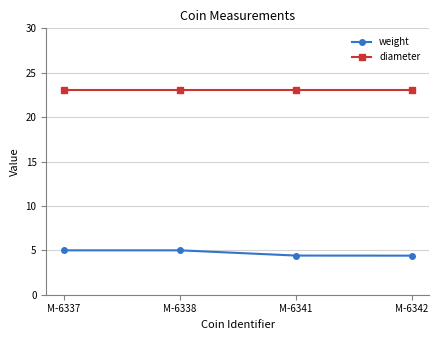

How many data points in weight are less than 5?

2